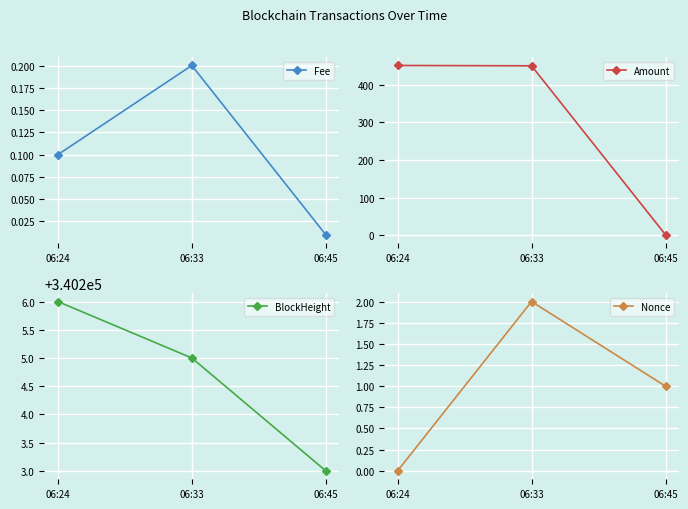

Which series changed the most between 06:24 and 06:45?

Amount